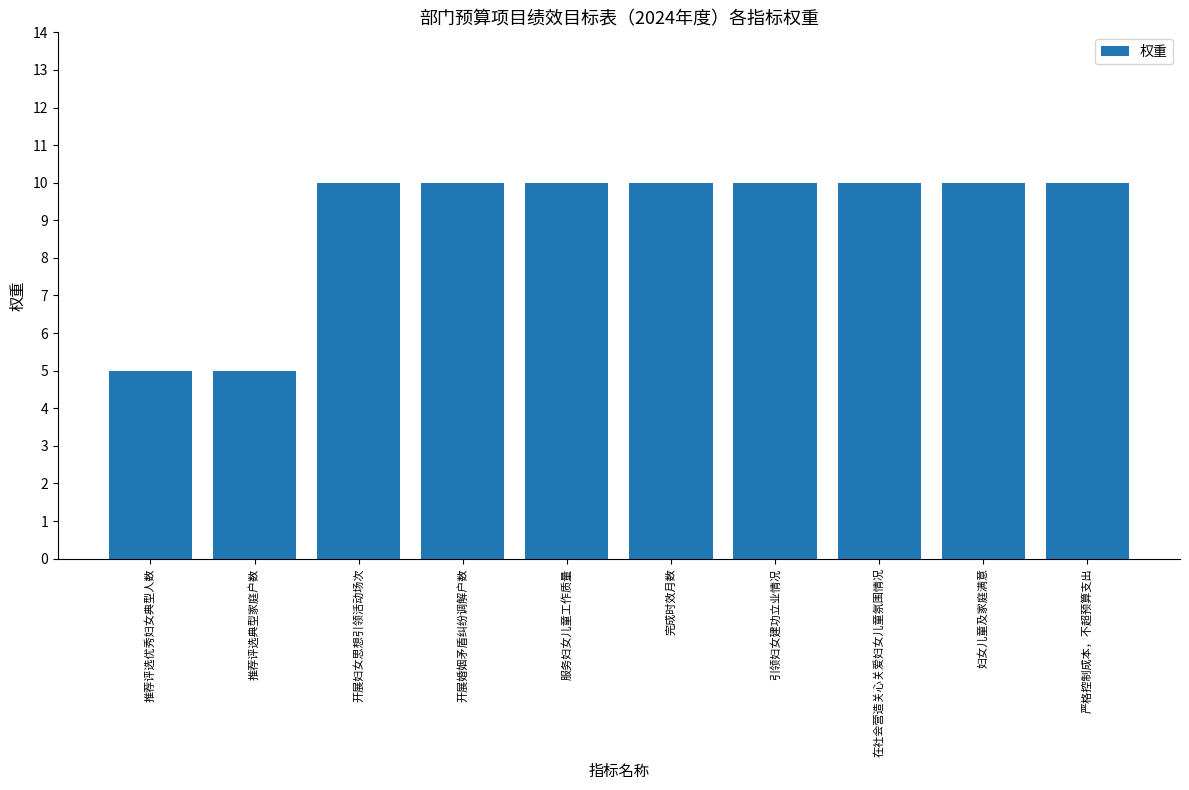

The value at 引领妇女建功立业情况 is 10. True or false?

True